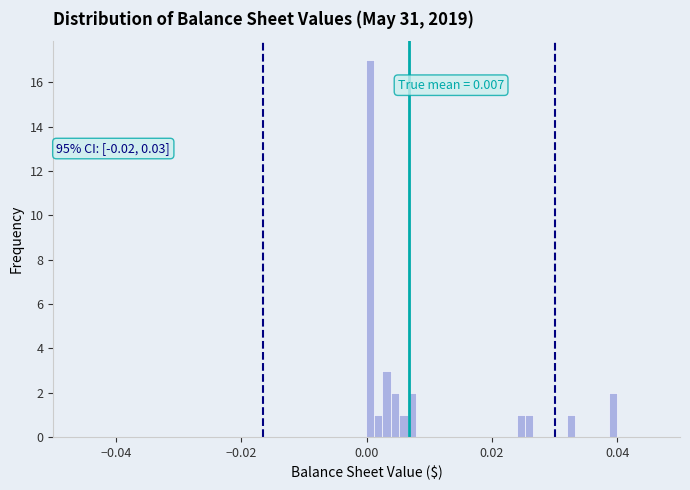

Read against the x-axis, roughly where is the centre of the tallest bar?

0.000